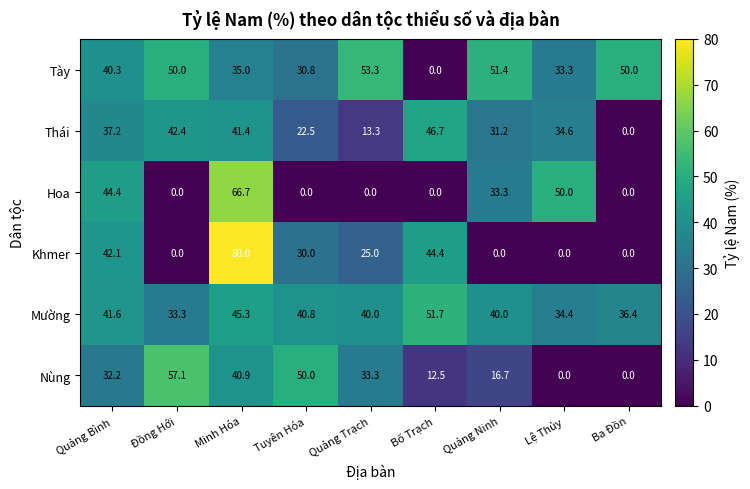

At which label does Tày reach its peak?

Quảng Trạch